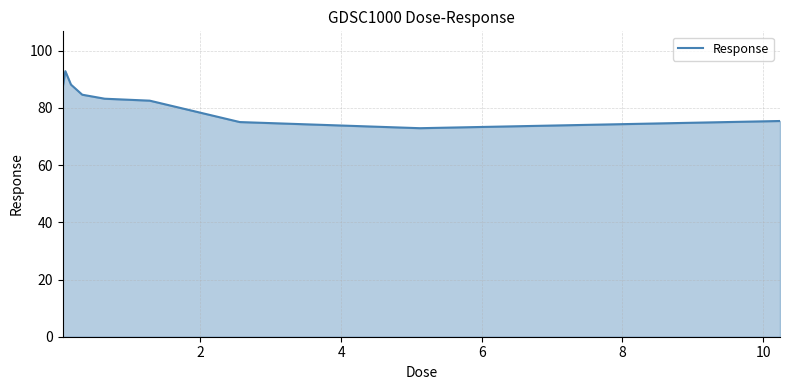

Does the chart display data point markers on the line(s)?

No